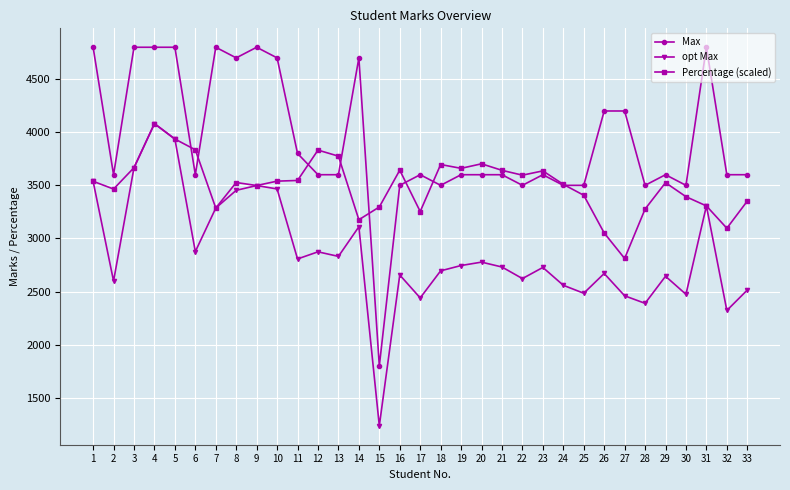

Rank the series by their average value, from lowest to highest.

opt Max, Percentage (scaled), Max